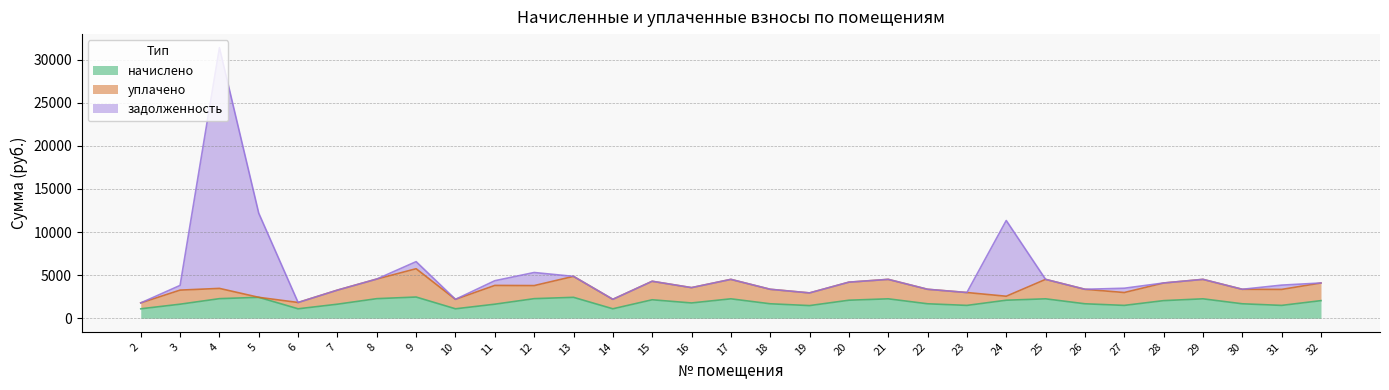

Which category has the highest value across all series?

4